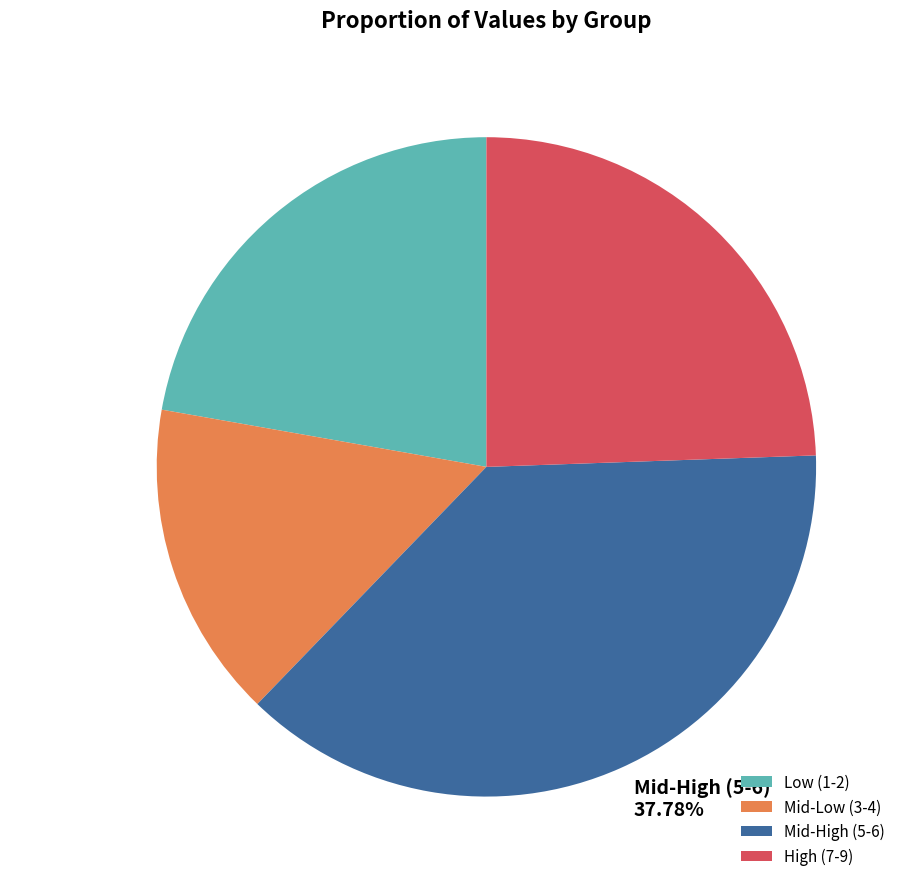

Is the sum of High (7-9) and Mid-Low (3-4) greater than half?

No